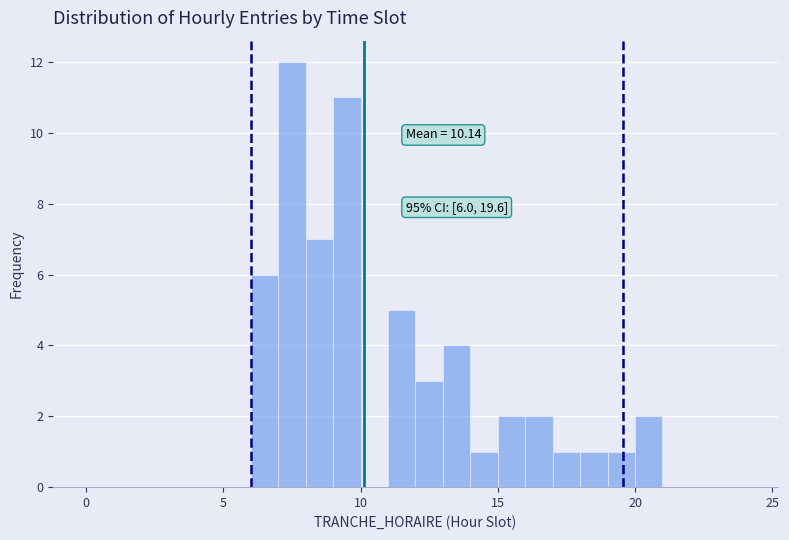

Around what value on the x-axis is the tallest bar? Give the approximate position of its centre, as read against the axis.

7.5